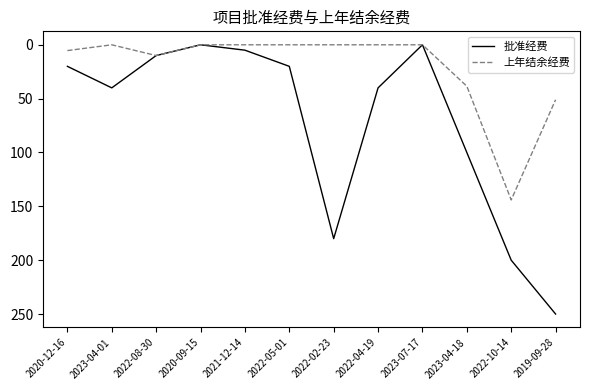

Which series has the largest total across all categories?

批准经费